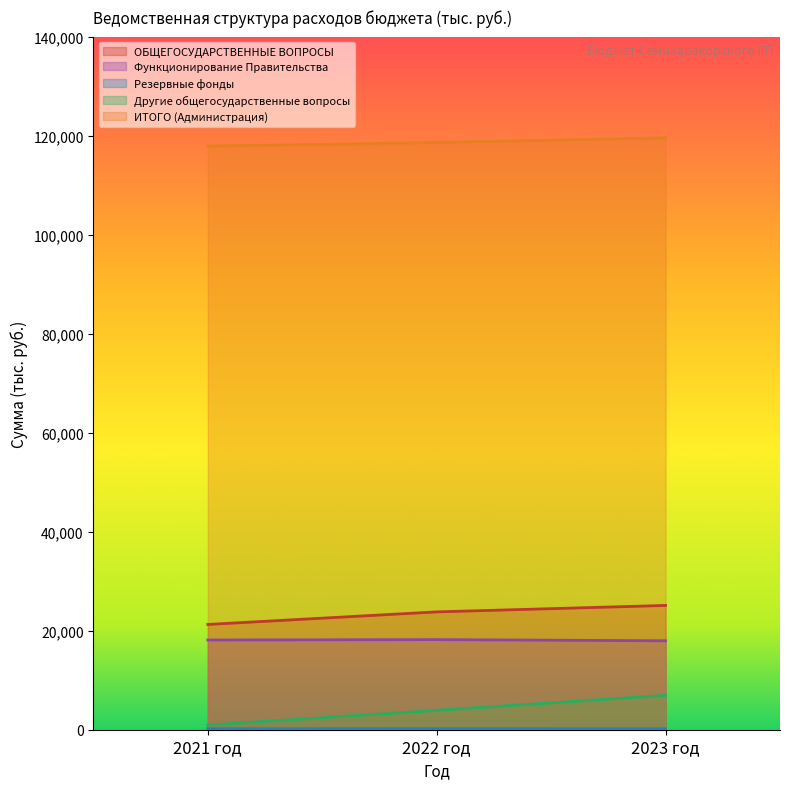

What is the label of the 2nd point from the left?

2022 год